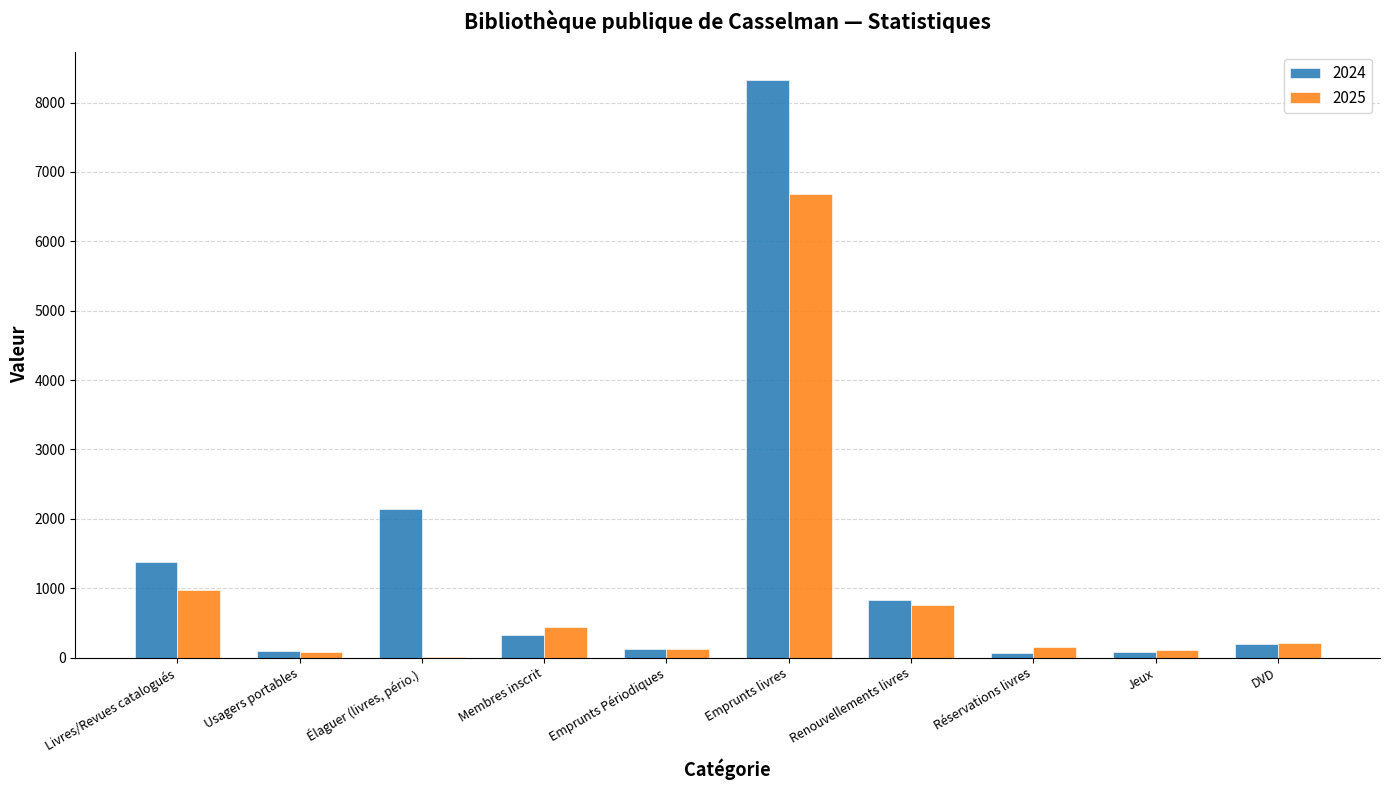

Which series has the largest total across all categories?

2024